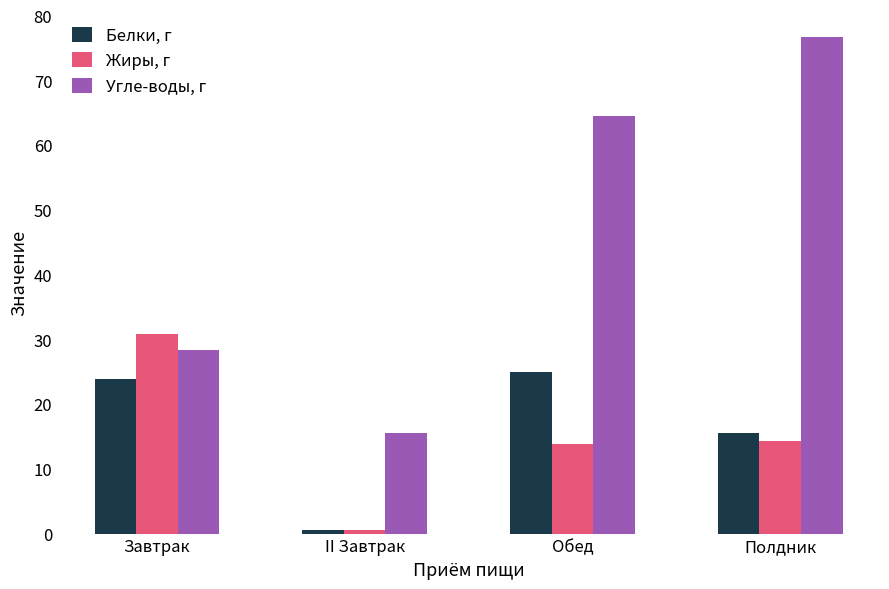

Which series changed the most between II Завтрак and Полдник?

Угле-воды, г